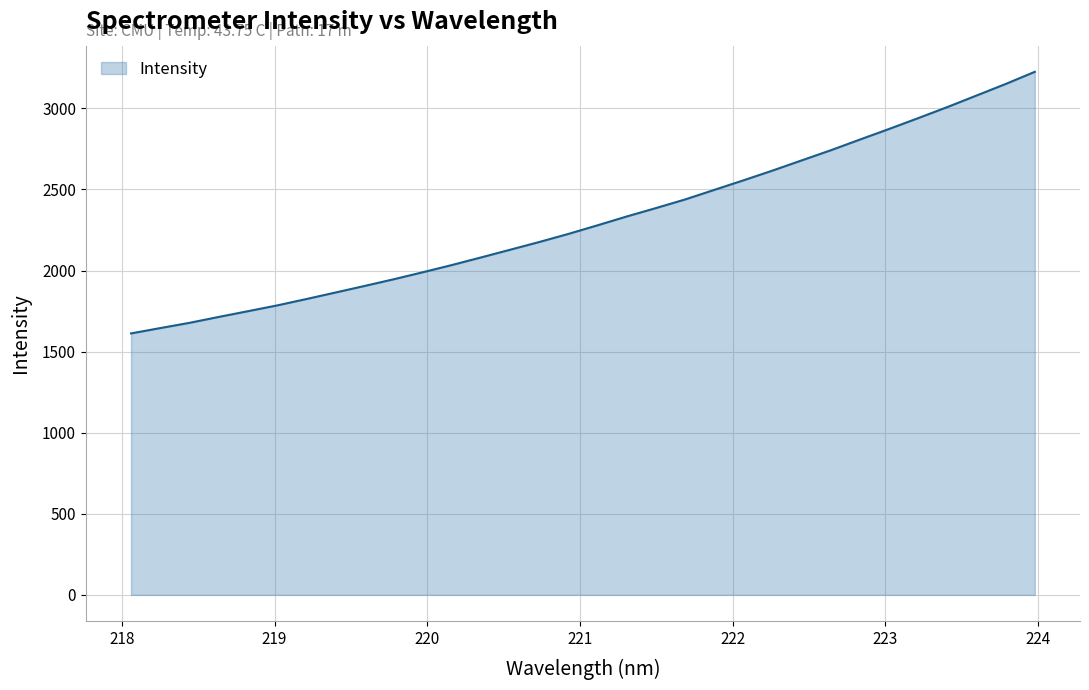

What is the difference between the maximum and second lowest values?

1580.4